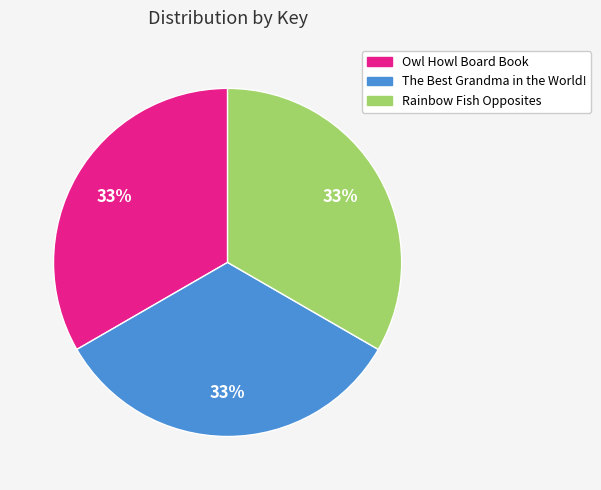

Is the sum of Owl Howl Board Book and Rainbow Fish Opposites greater than half?

Yes